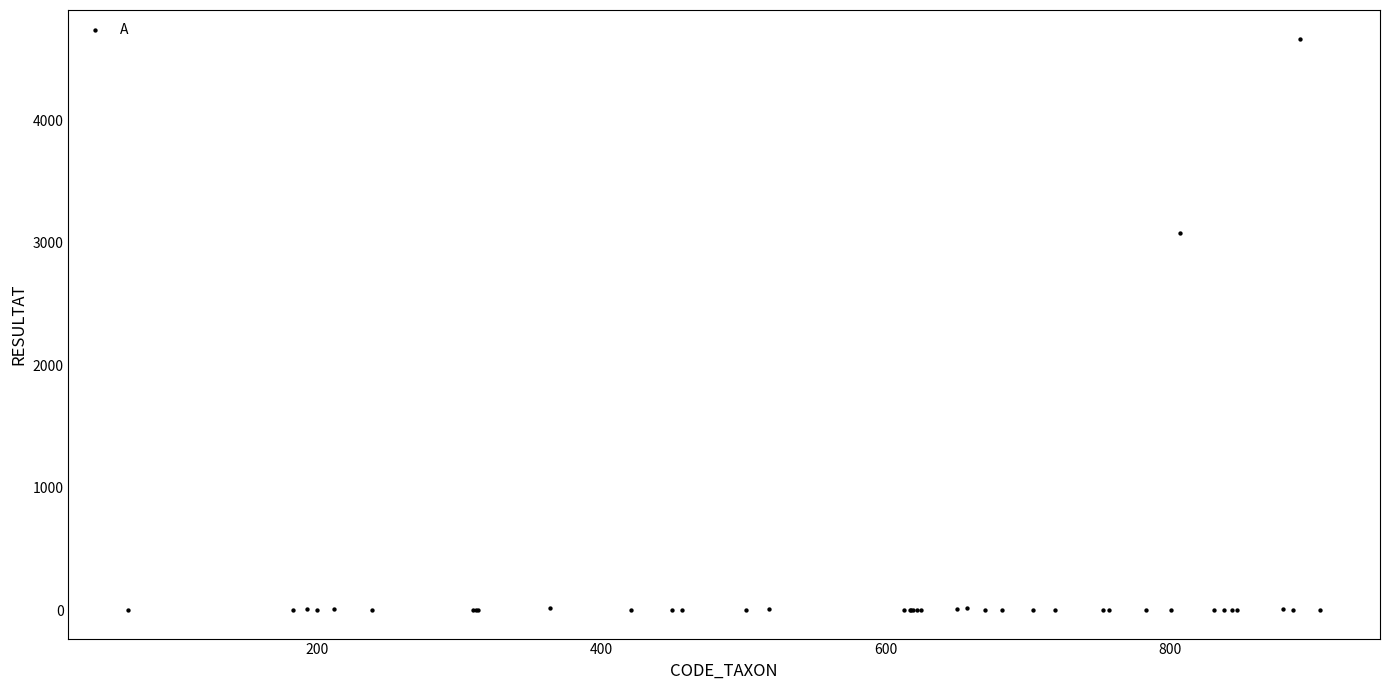

What Y value in the scatter plot is closest to 2333?

3083